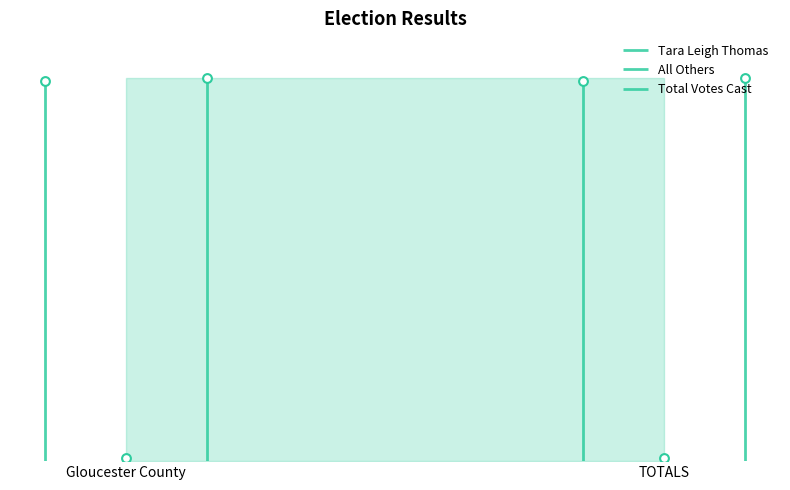

At how many categories does at least one series exceed 7711?

2